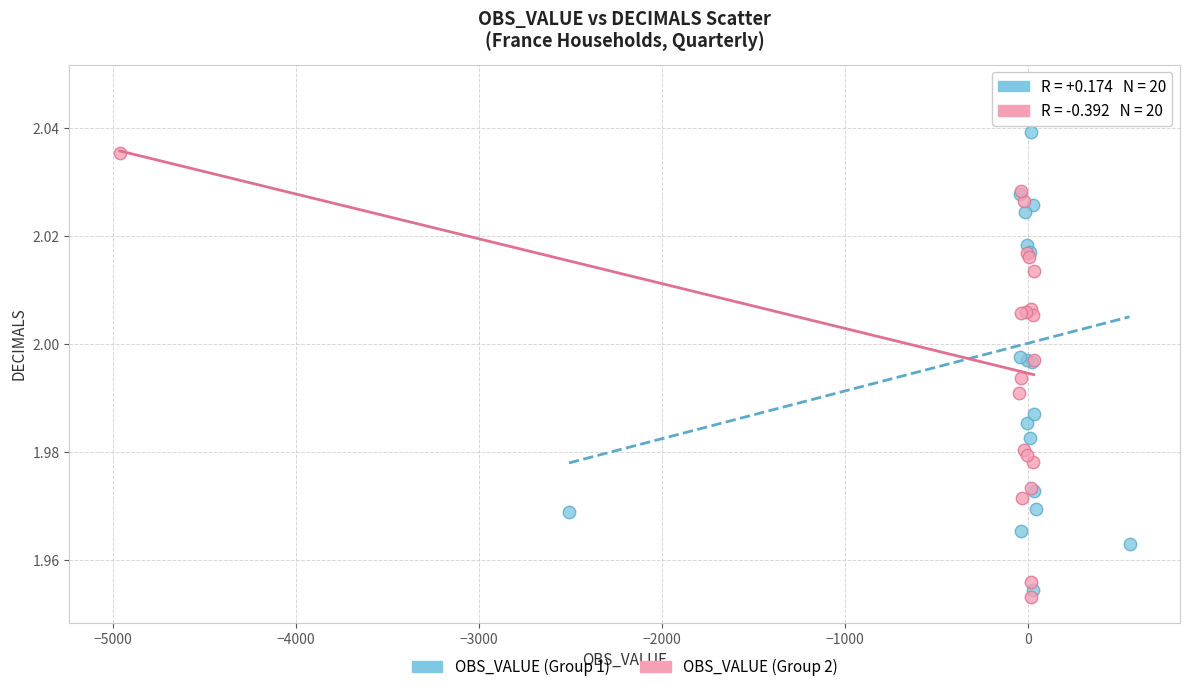

Which series has the widest spread of Y values?

OBS_VALUE (Group 1)